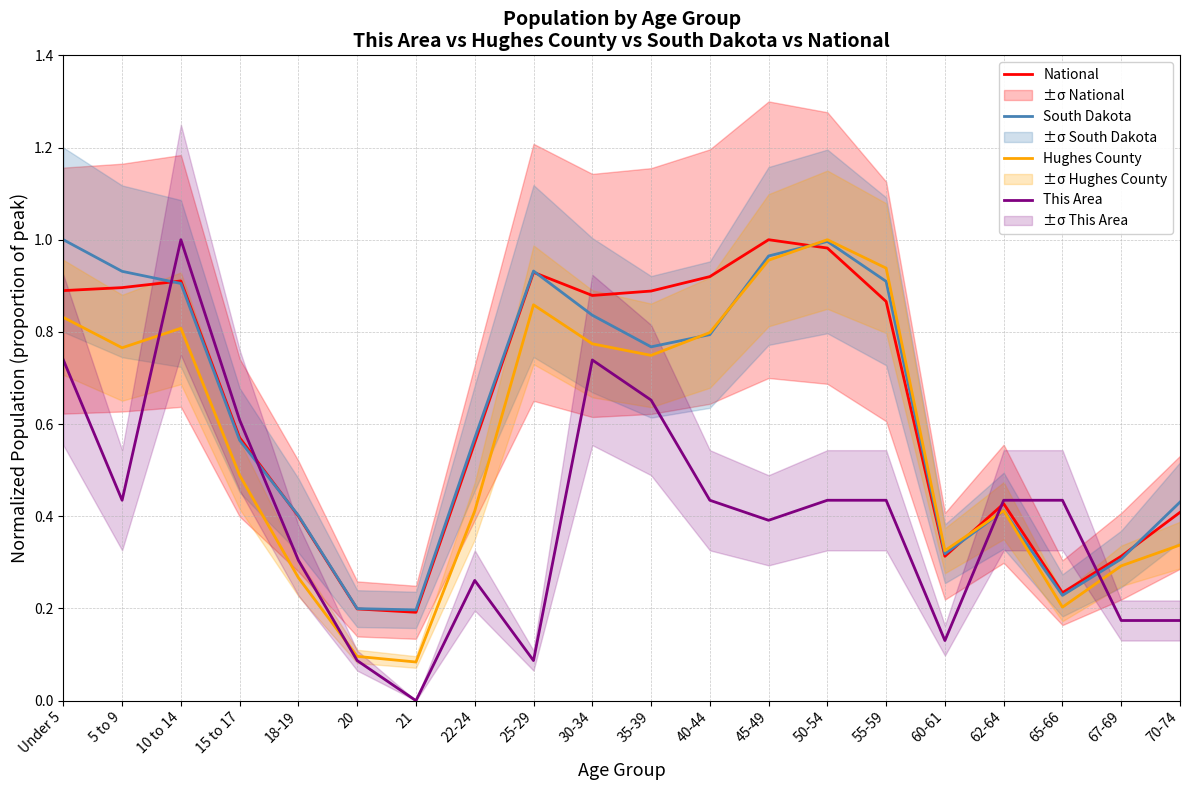

Which series ends up on top after the final intersection of This Area and National?

National